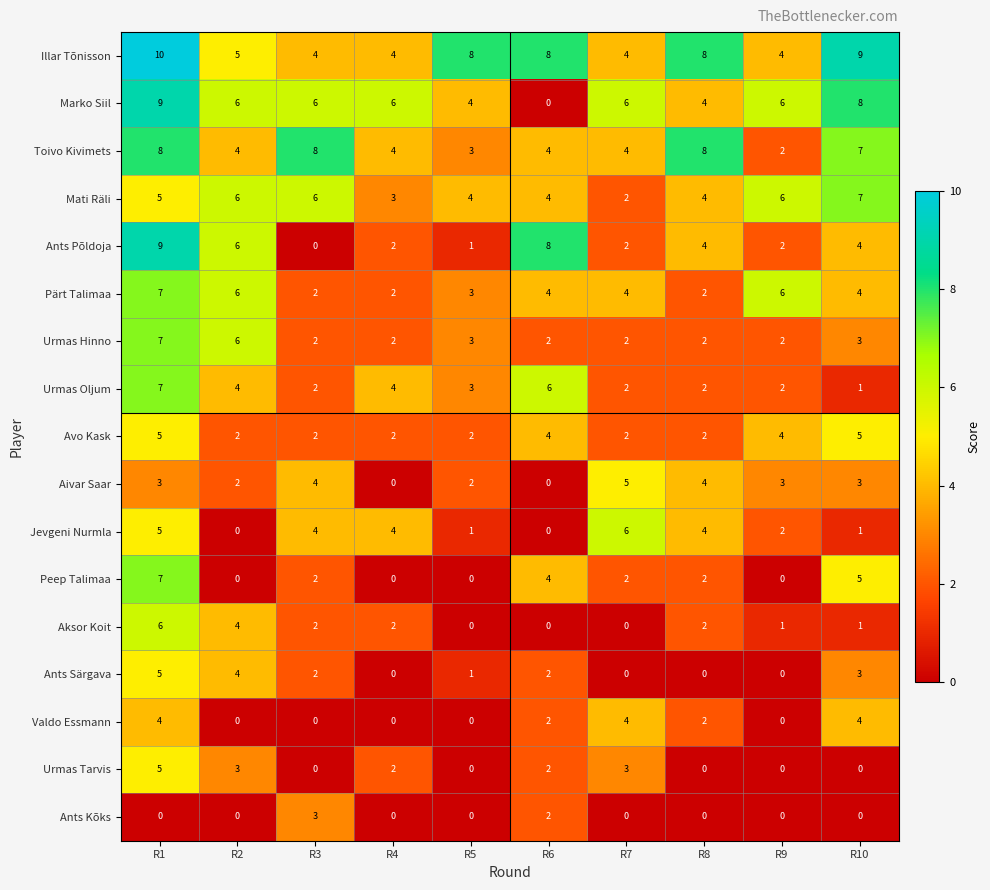

What is the highest value of the Pärt Talimaa series?

7